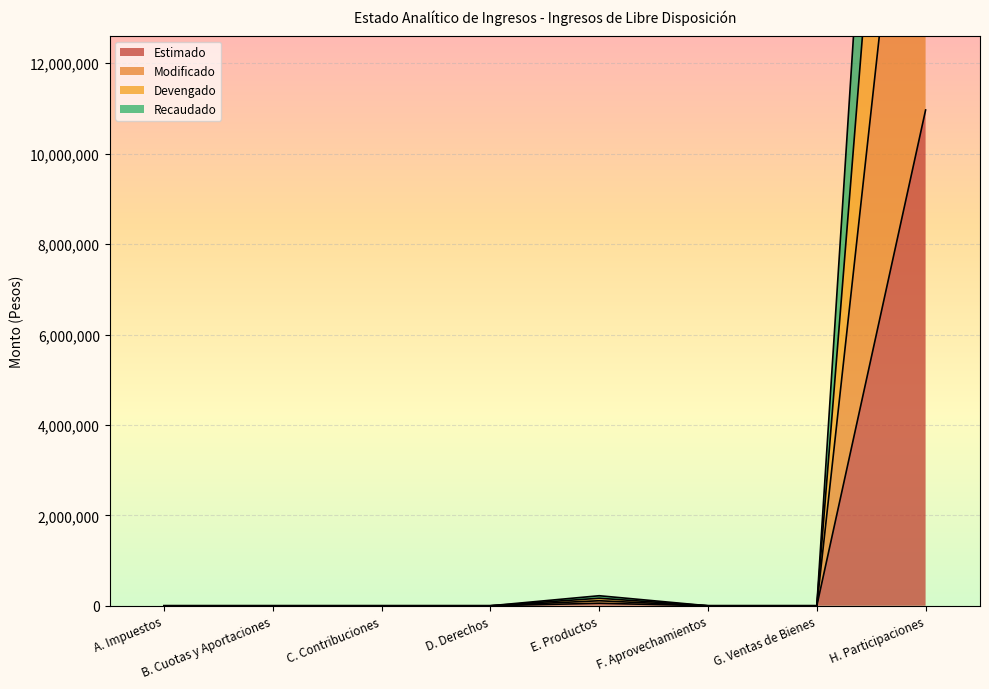

Does the chart display data point markers on the line(s)?

No